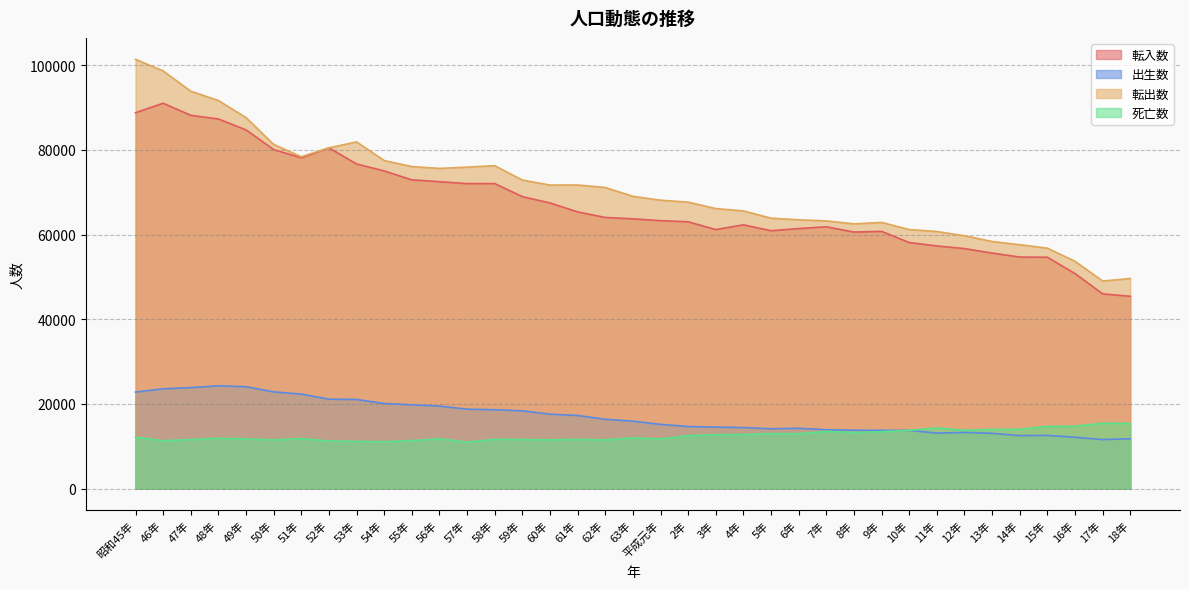

At which category does the chart reach its minimum across all series?

57年